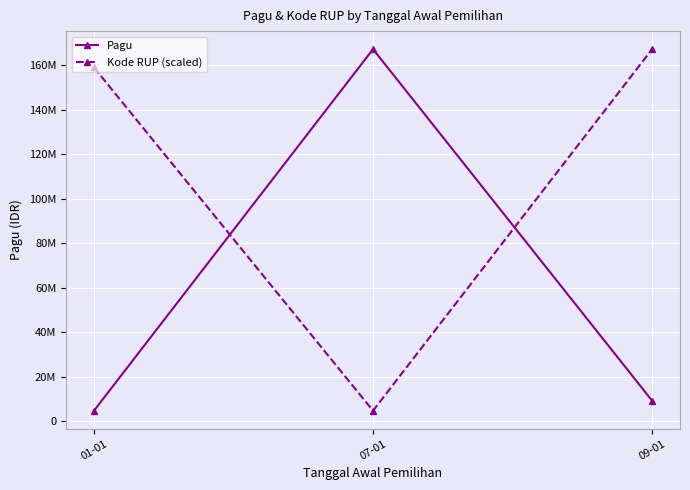

Between 09-01 and 01-01, which is larger?

09-01